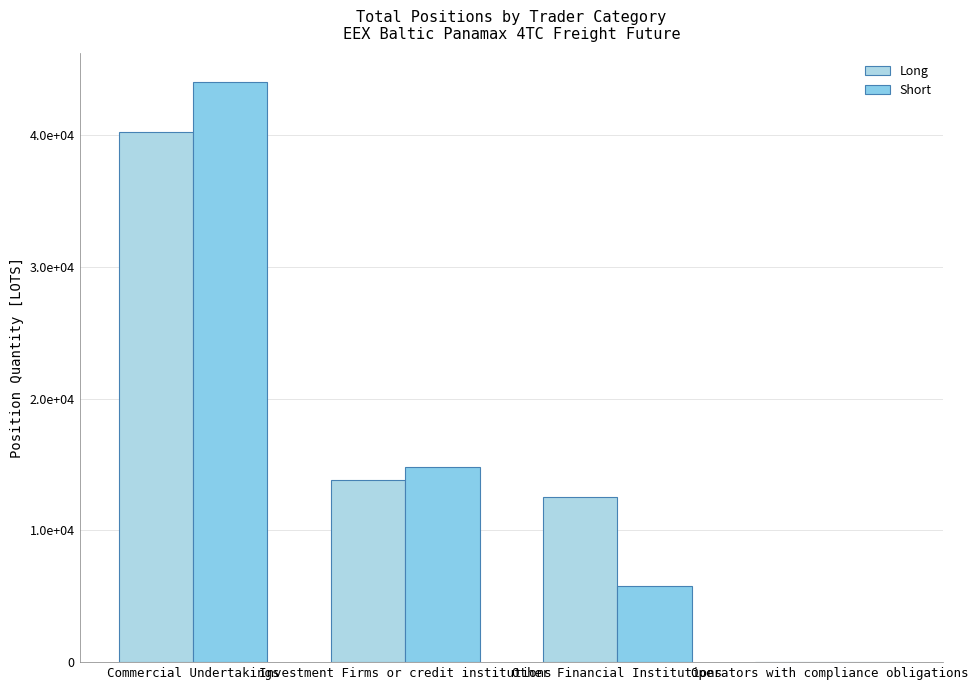

Are the bars horizontal?

No